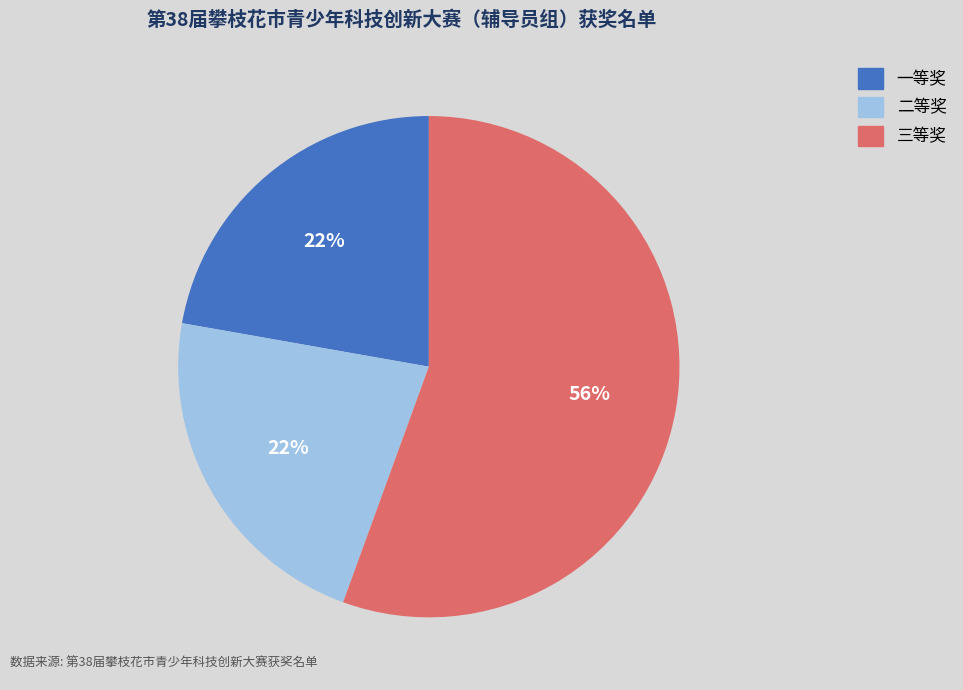

To the nearest percent, what portion does 一等奖 represent?

22%